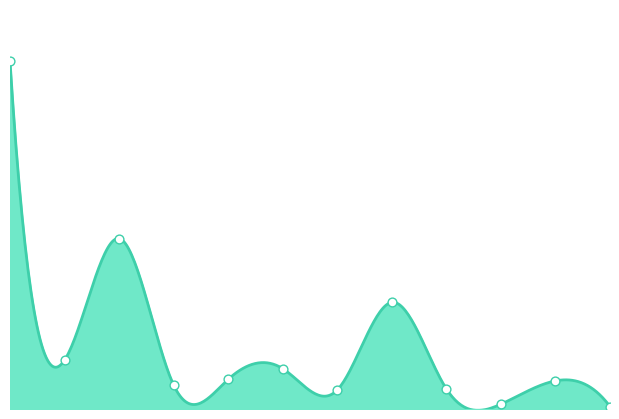

What is the change in value from Social services to Environmental services?

-12446.1